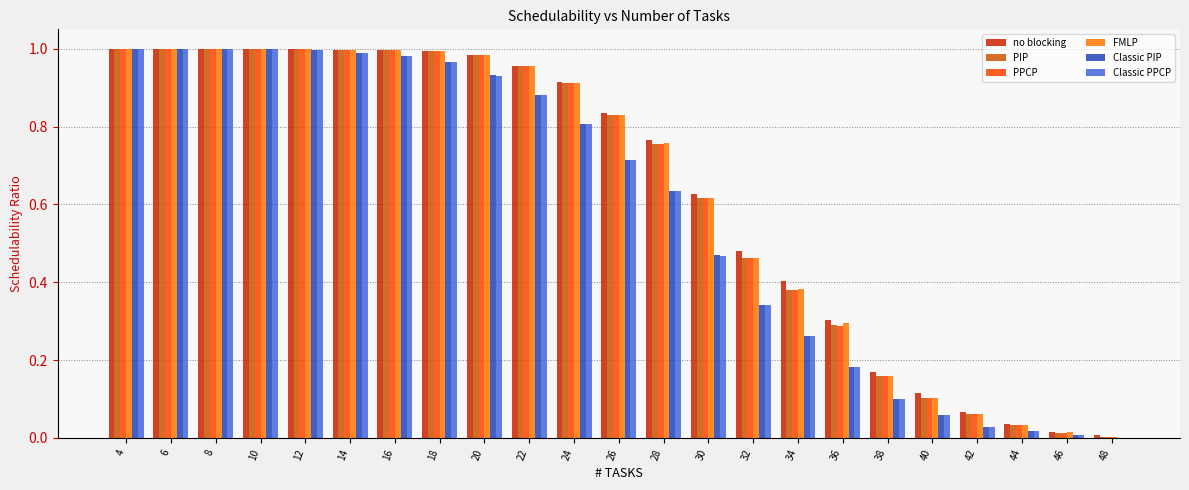

The value of PIP at 20 is 0.6. True or false?

False